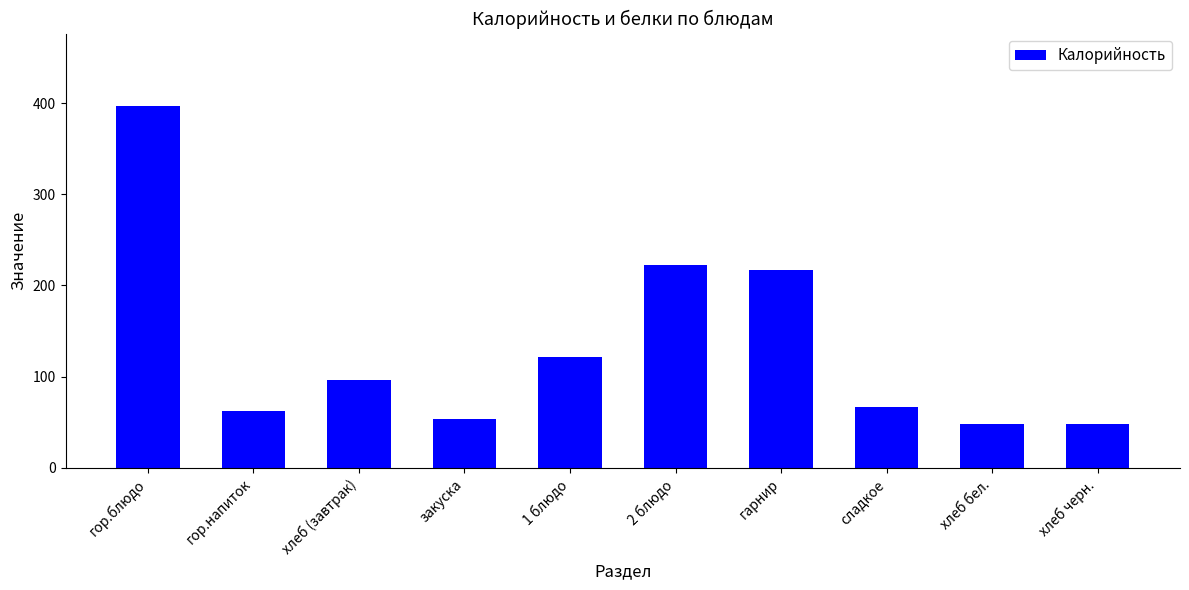

Reading left to right, extract all data points from this chart.

396.9	61.7	96.4	53.5	122.0	222.3	216.7	66.9	48.2	48.2